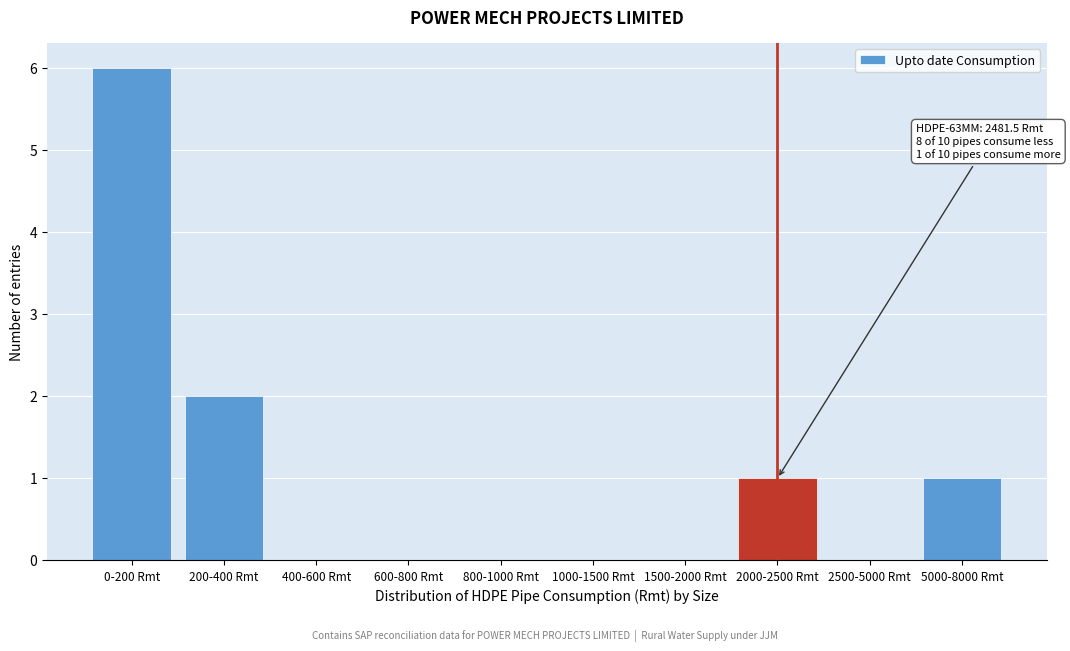

Reading left to right, extract all data points from this chart.

0-200 Rmt=6	200-400 Rmt=2	400-600 Rmt=0	600-800 Rmt=0	800-1000 Rmt=0	1000-1500 Rmt=0	1500-2000 Rmt=0	2000-2500 Rmt=1	2500-5000 Rmt=0	5000-8000 Rmt=1